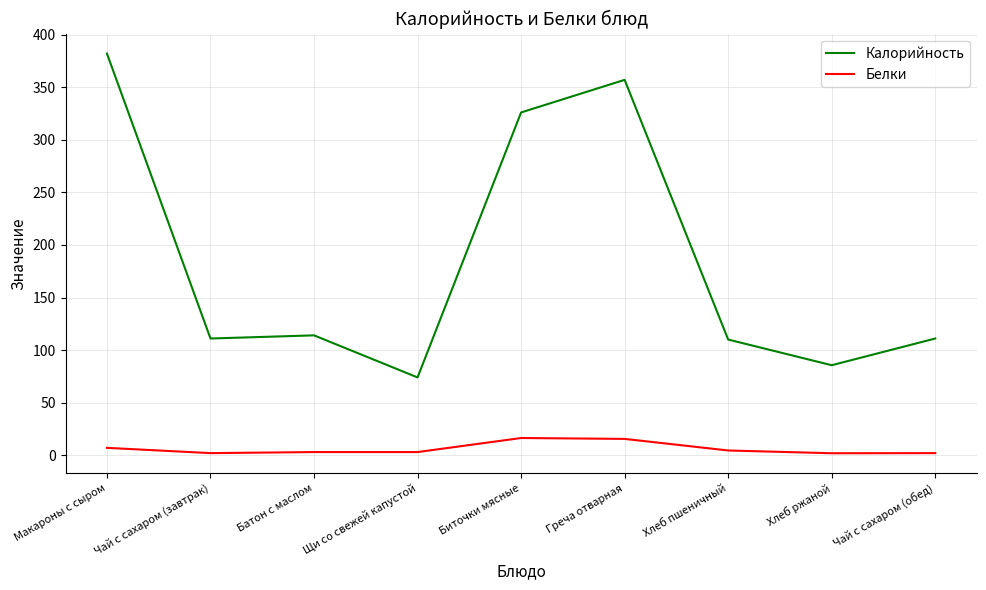

At which category is the sum across all series the highest?

Макароны с сыром